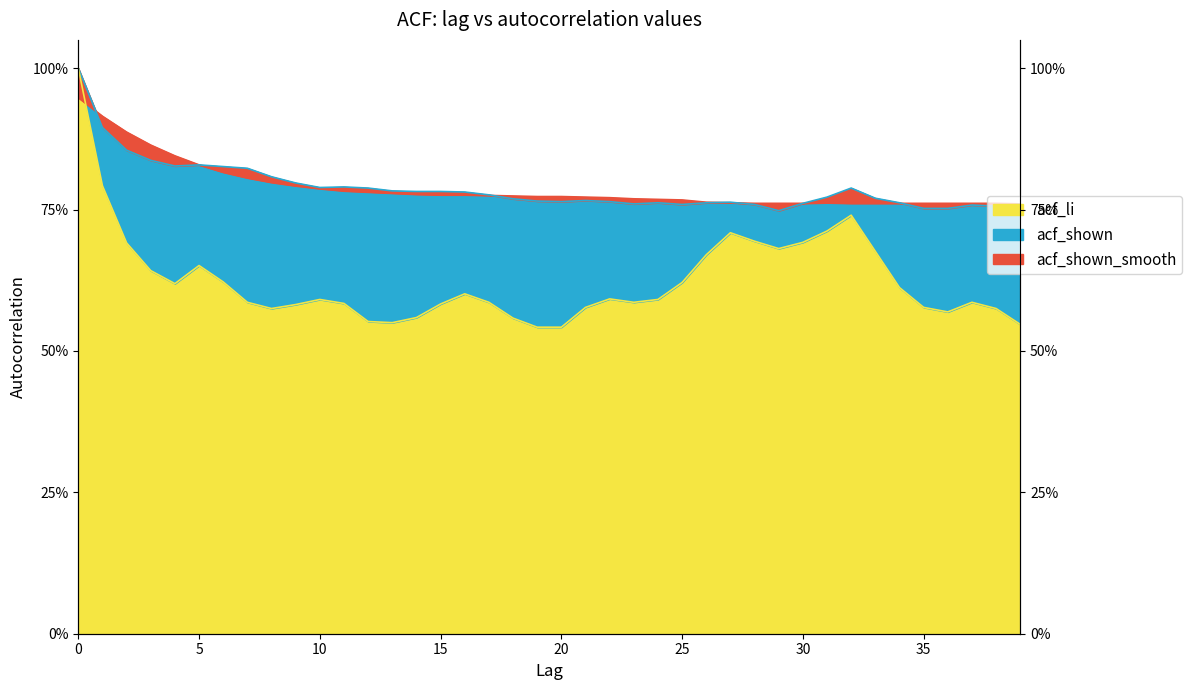

The value of acf_shown_smooth at 8 is 0.8. True or false?

True